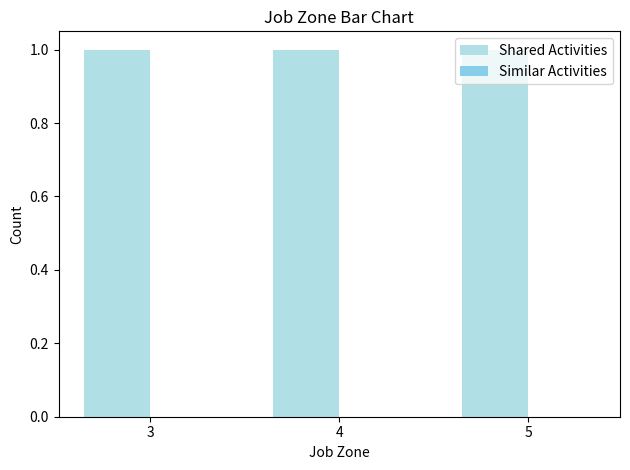

At which category is the sum across all series the highest?

3